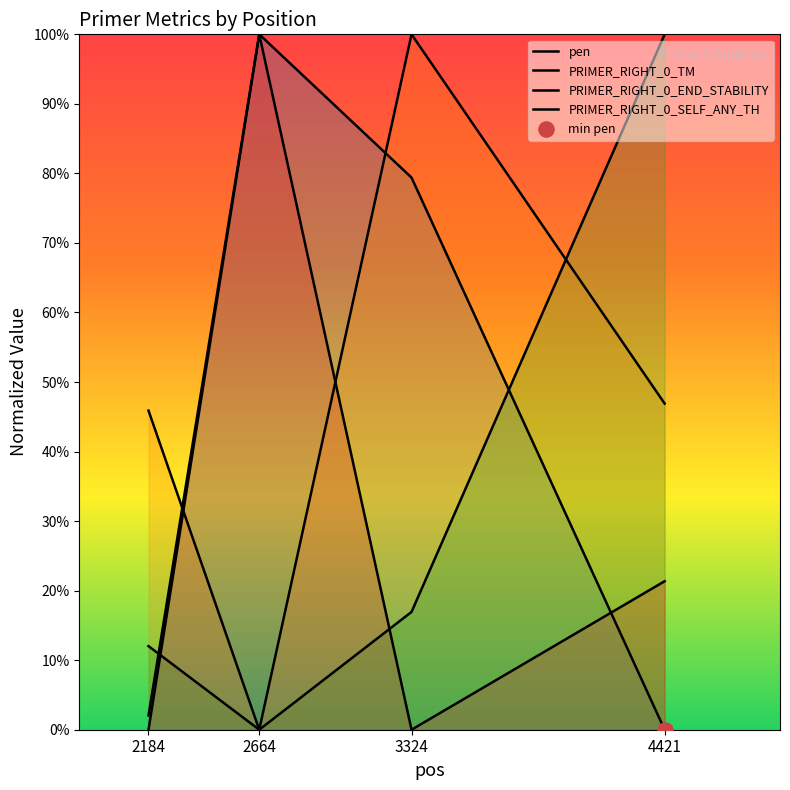

What are all the series names shown in the legend?

pen, PRIMER_RIGHT_0_TM, PRIMER_RIGHT_0_END_STABILITY, PRIMER_RIGHT_0_SELF_ANY_TH